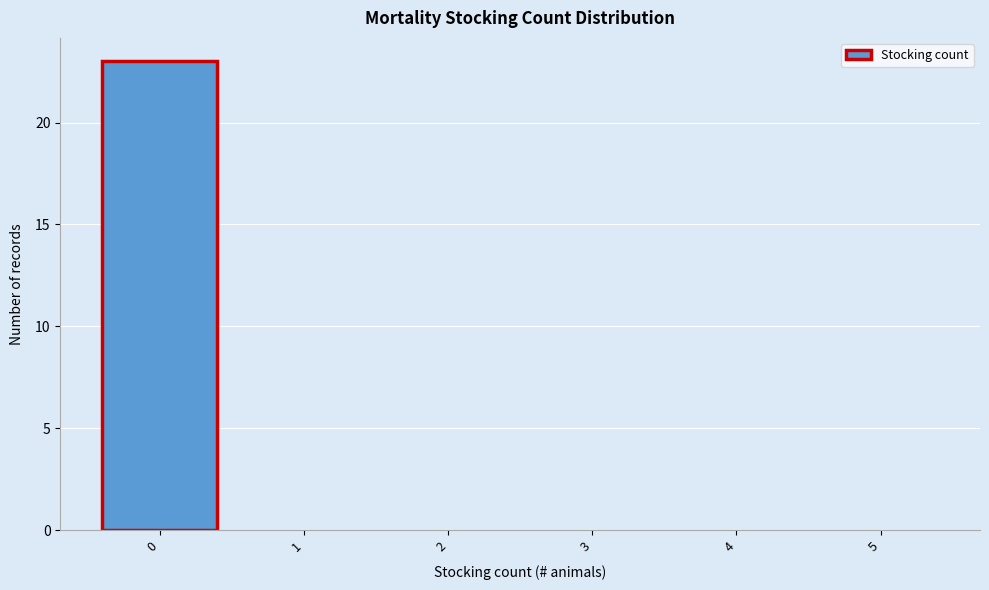

What is the height of the bar covering -0.5 to 0.5 on the x-axis? The values are not printed on the chart, so give them approximately, as read against the axis.

23